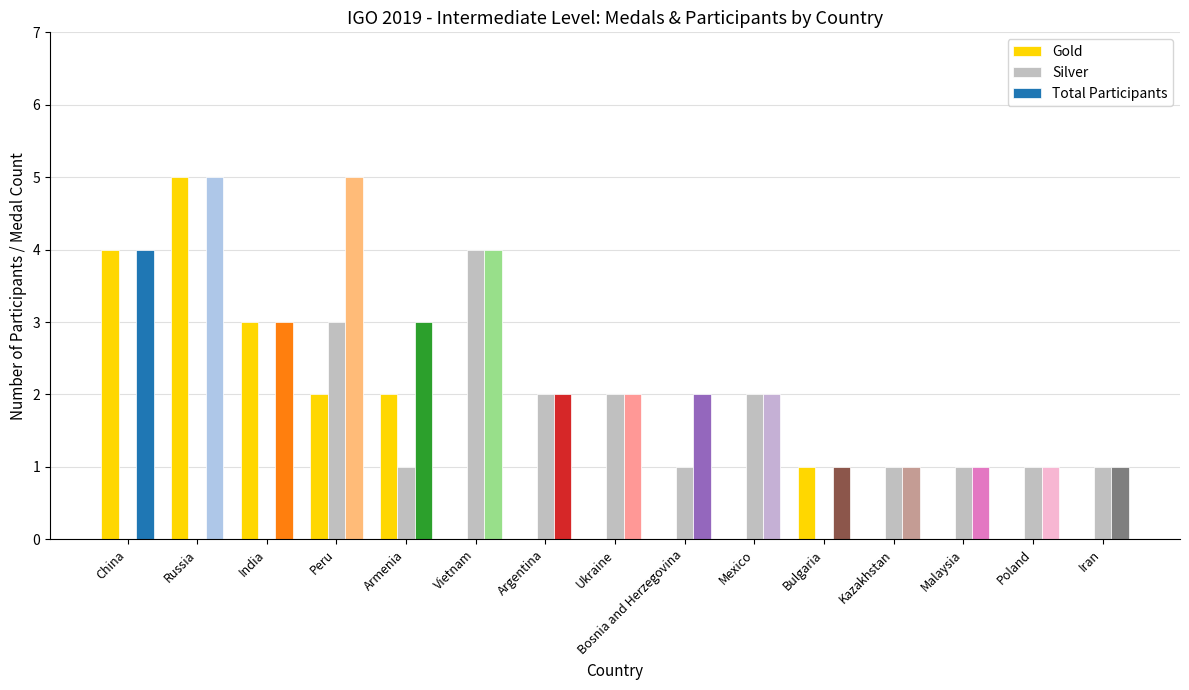

Is it true that Total Participants equals 3 at India?

True